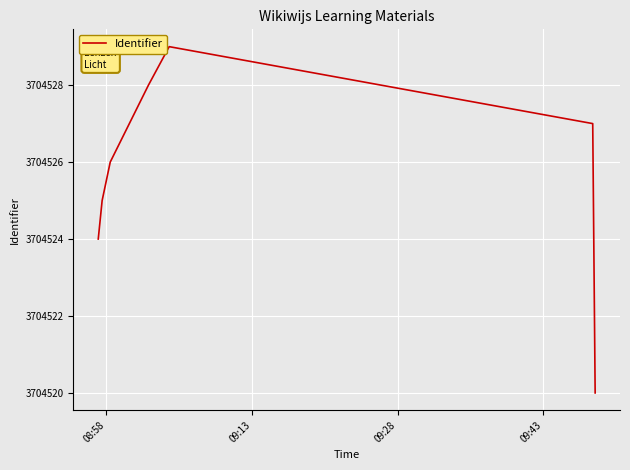

True or false: there are more than 2 points higher than both neighbors.

False